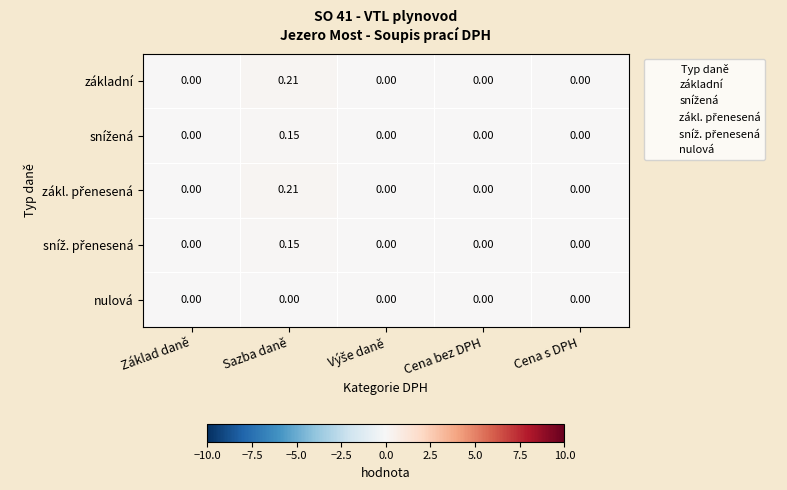

Which label corresponds to the largest value in the chart?

Sazba daně